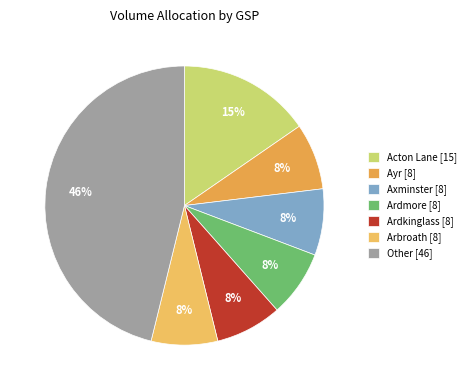

Count the number of slices in the pie.

7